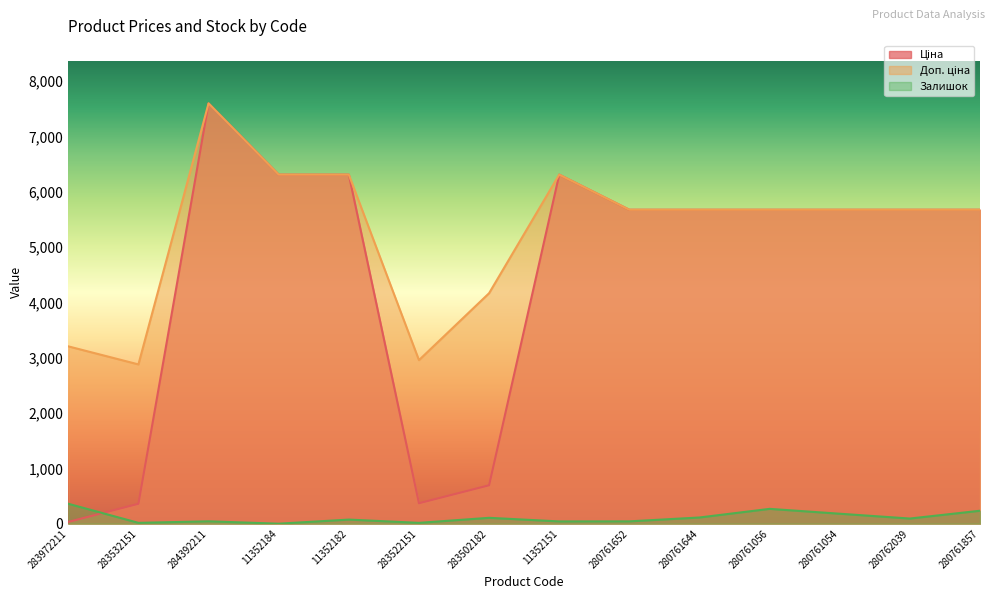

True or false: Доп. ціна has more than 0 points higher than both neighbors.

True